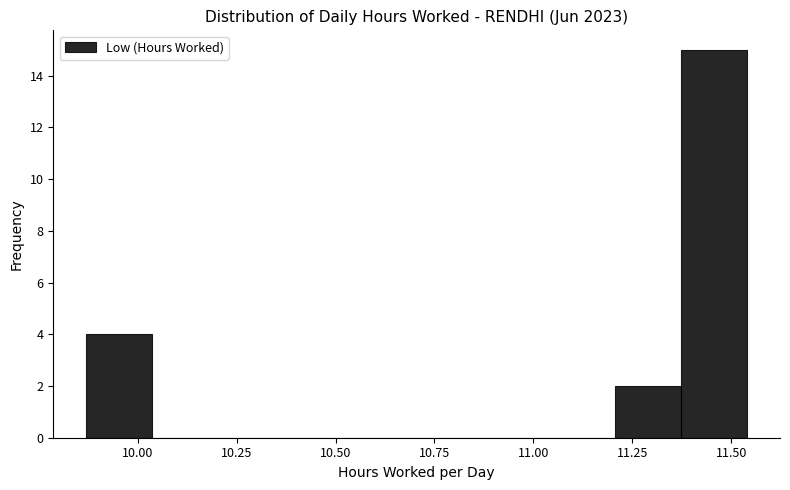

Read against the x-axis, roughly where is the centre of the tallest bar?

11.45